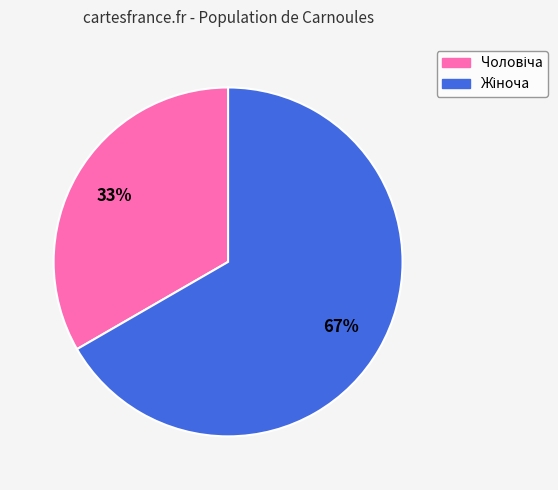

Is there any slice that represents more than half of the pie?

Yes